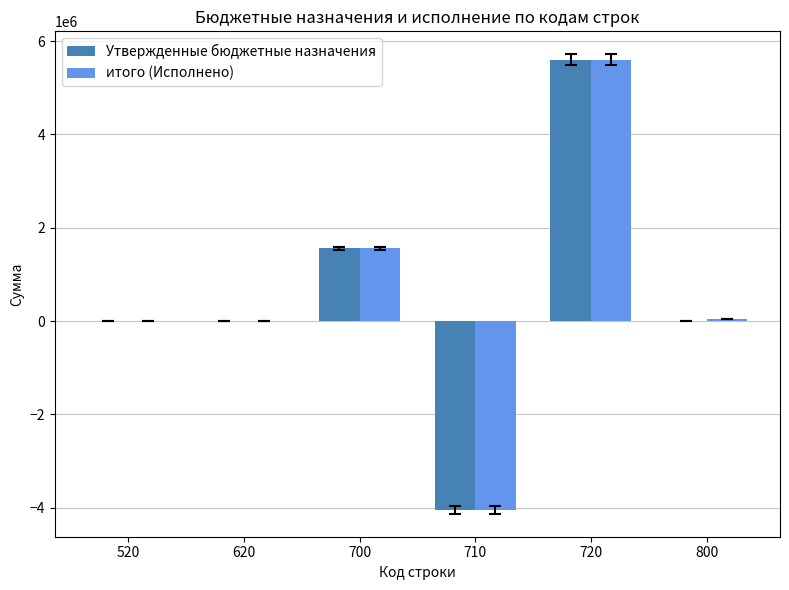

Between 700 and 800, which series saw the biggest shift?

Утвержденные бюджетные назначения